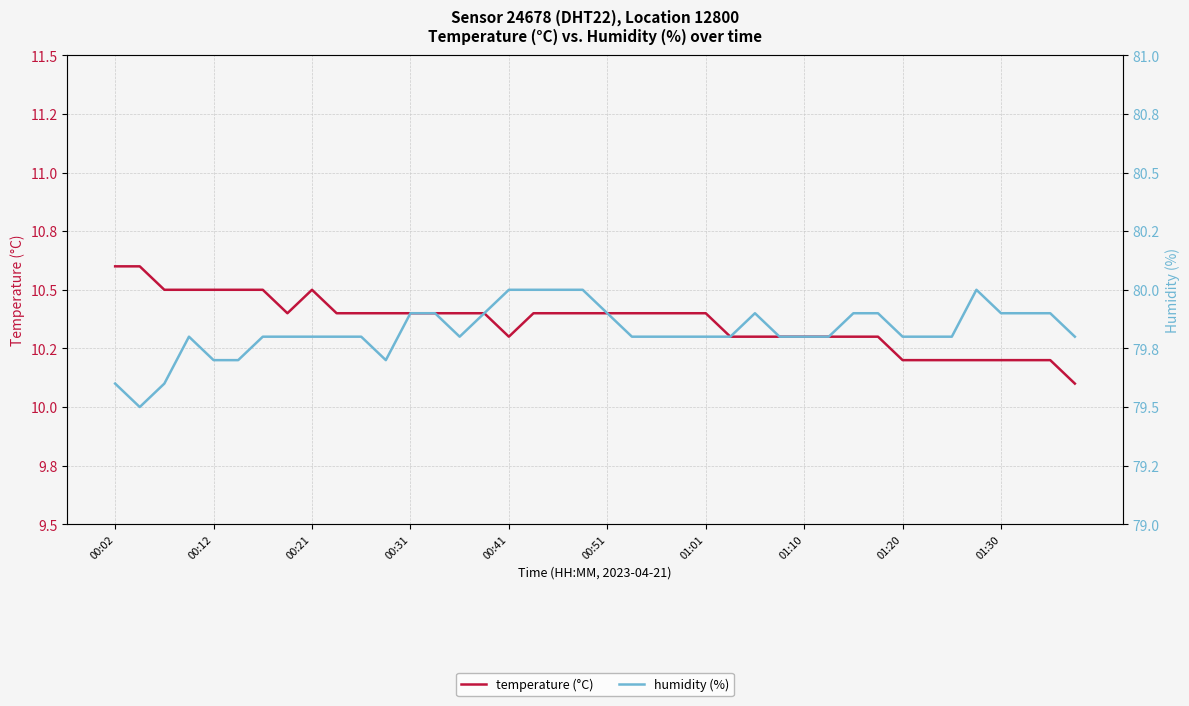

Which category has the highest value in the temperature (°C) series?

00:02